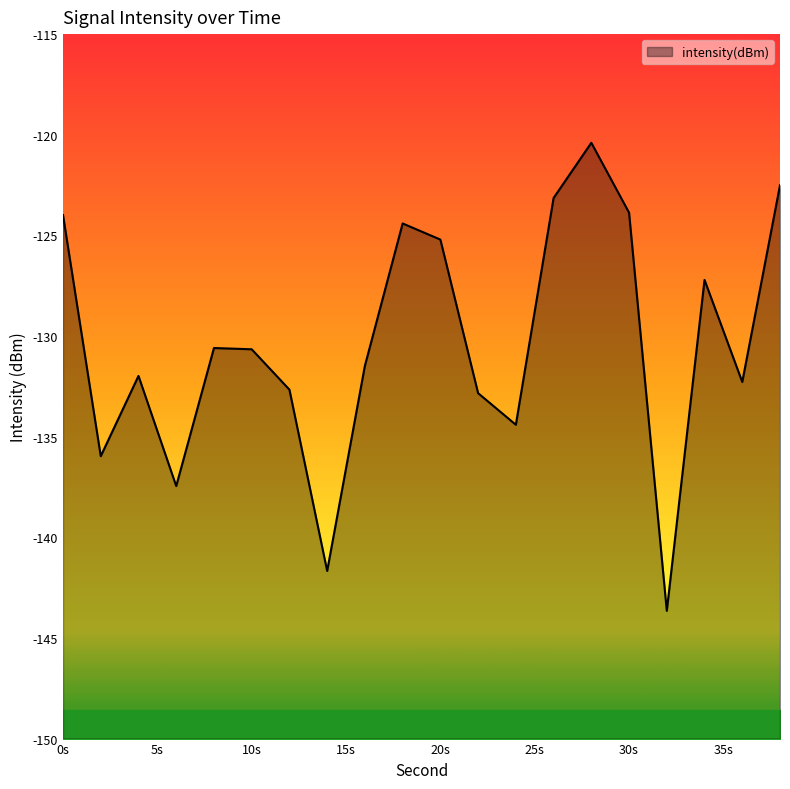

At which label does intensity(dBm) first exceed -130?

0s